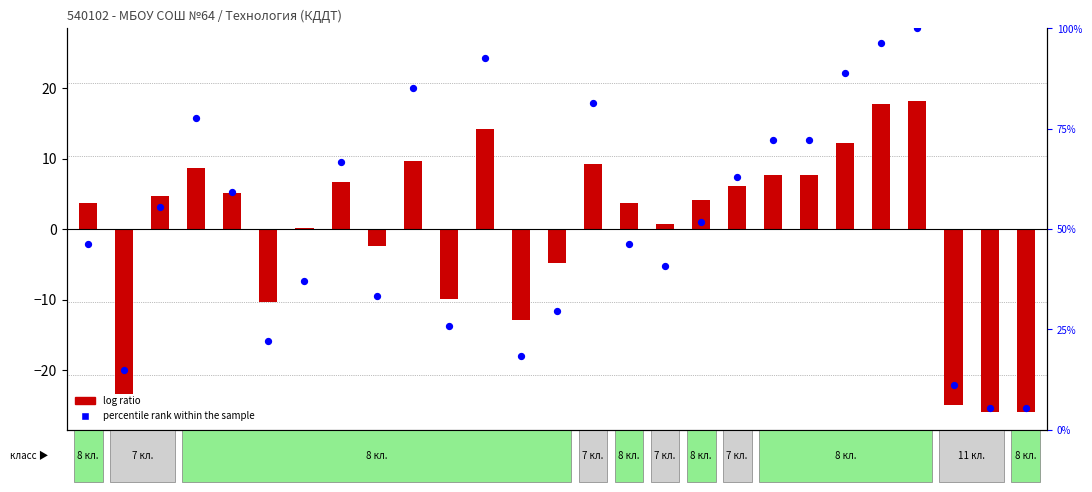

Which series has the largest Y range (max minus min)?

percentile rank within the sample